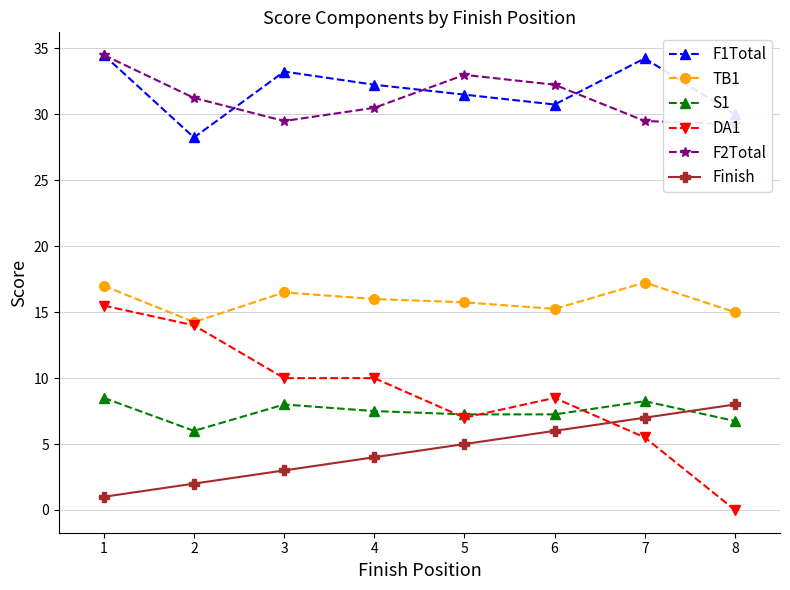

What is the maximum value shown in the chart?

34.5